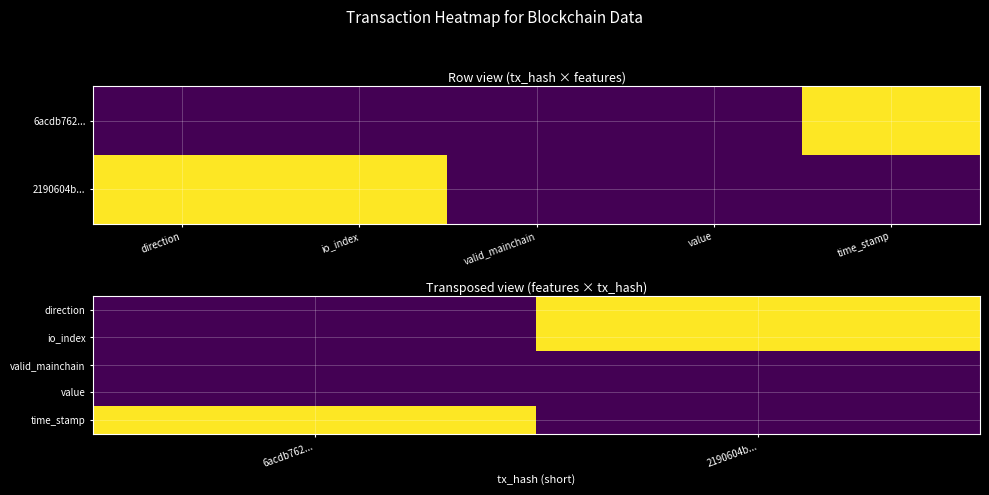

At which category does the chart reach its minimum across all series?

6acdb762...